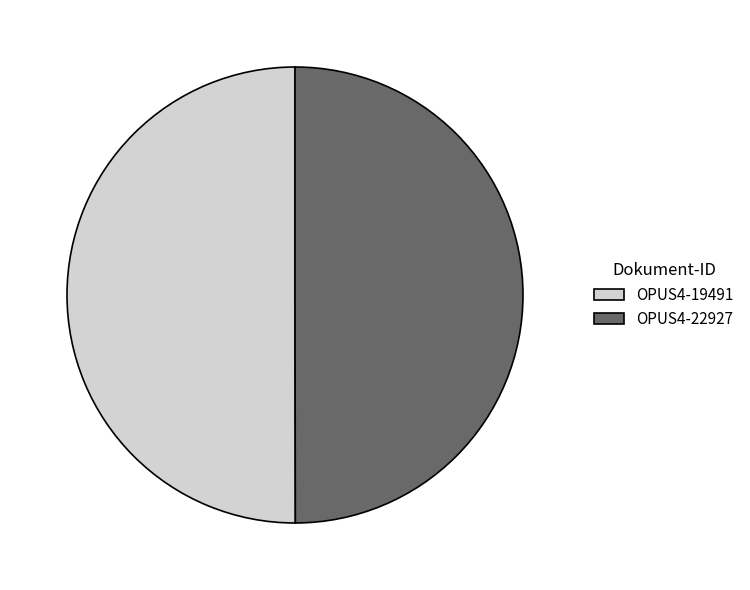

What is the ratio of the value at OPUS4-22927 to the value at OPUS4-19491?

1.0